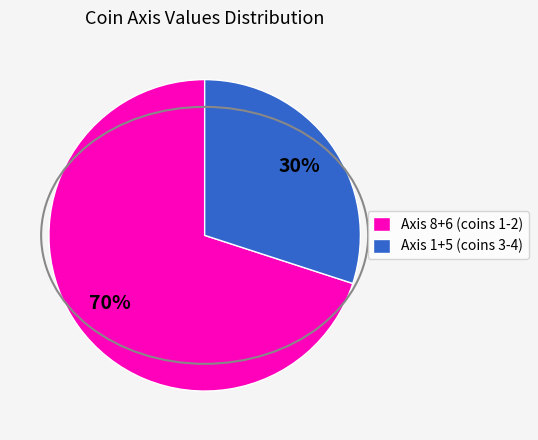

How many segments does this pie chart have?

2